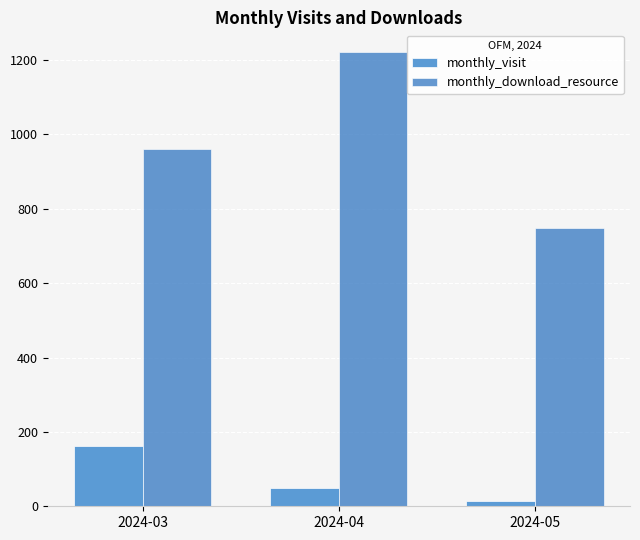

Which series has the largest total across all categories?

monthly_download_resource